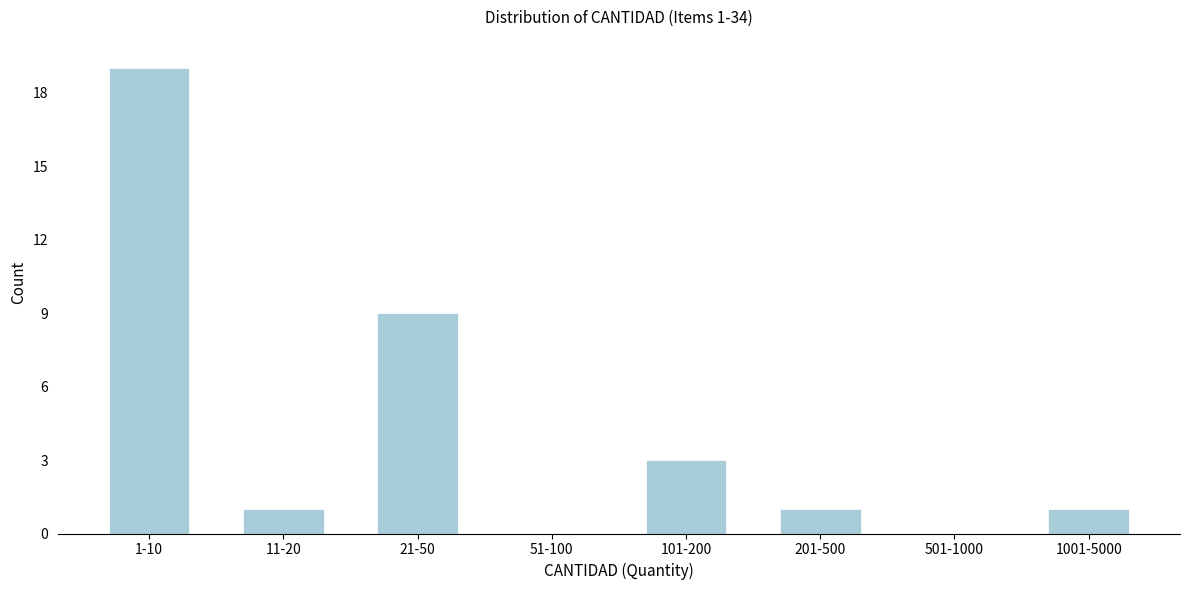

Reading right to left, extract all data points from this chart.

1001-5000=1	501-1000=0	201-500=1	101-200=3	51-100=0	21-50=9	11-20=1	1-10=19